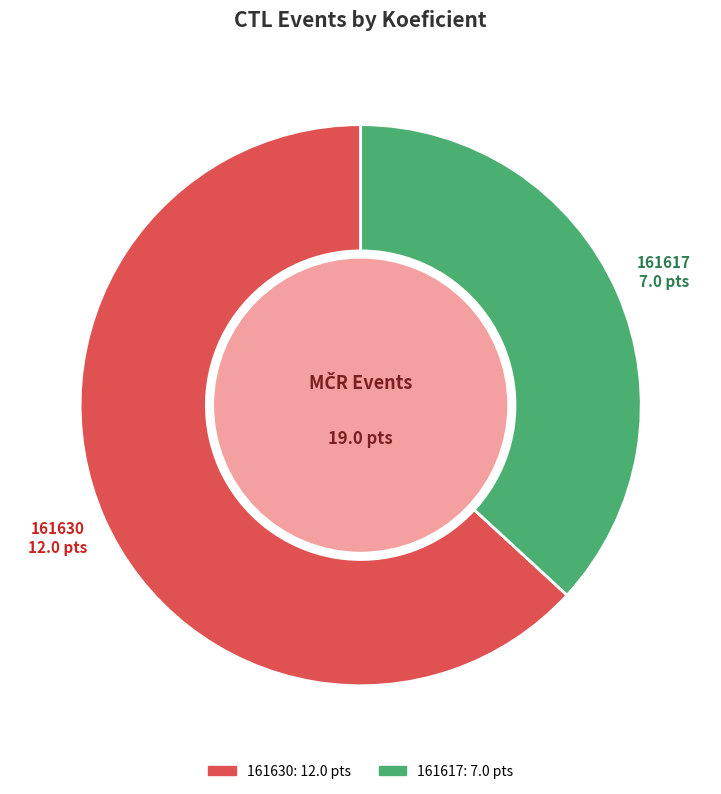

Is it true that 161617 is 37% of the pie?

True